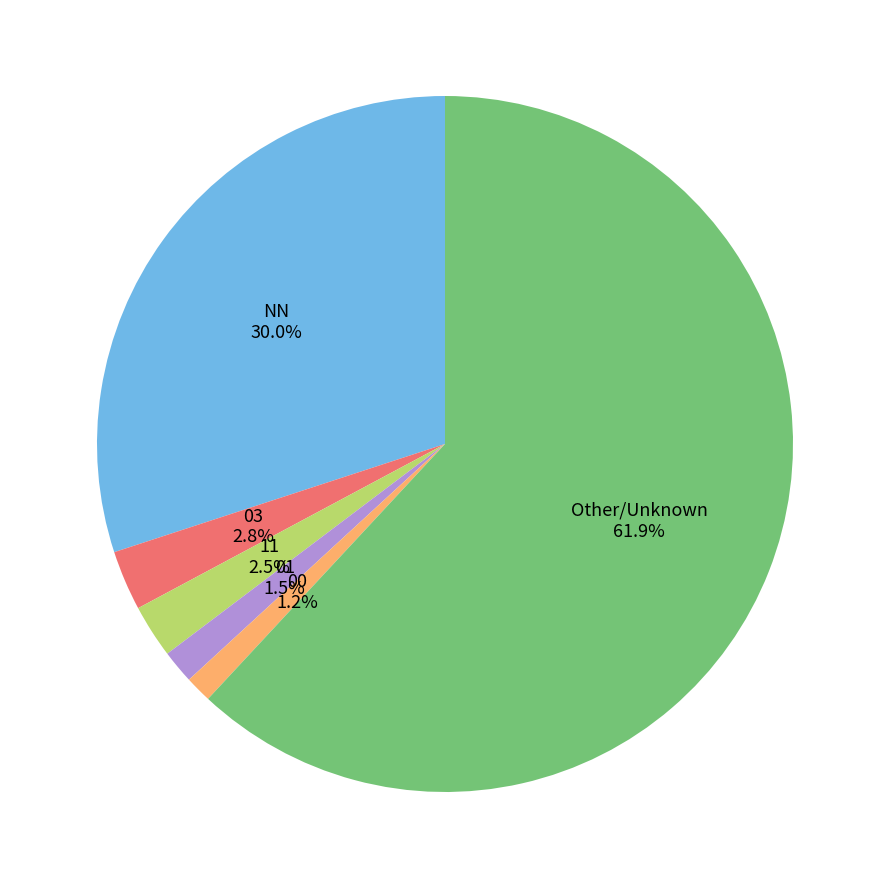

To the nearest percent, what is the combined percentage of 03 and NN?

33%